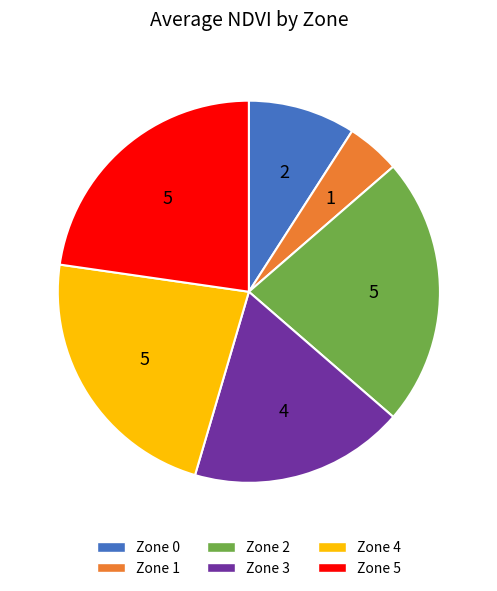

Does Zone 3 account for over 50% of the chart?

No